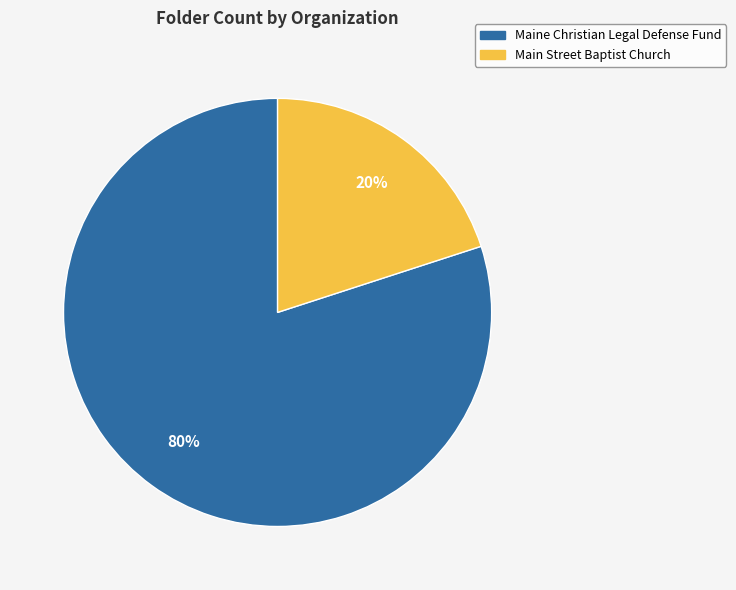

Which category accounts for the majority?

Maine Christian Legal Defense Fund